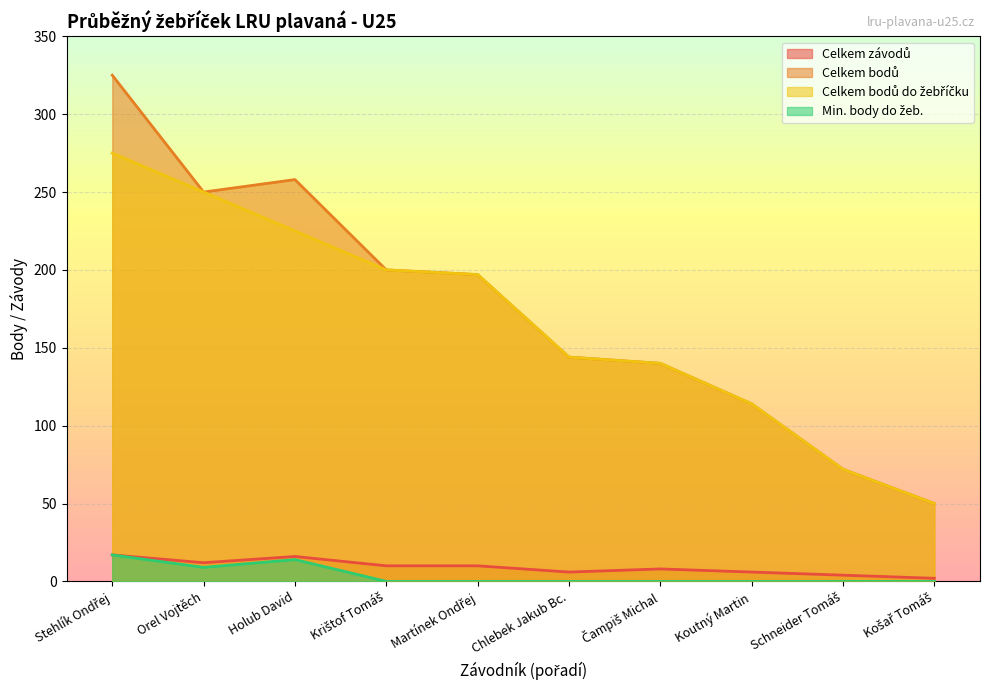

The value of Celkem bodů at Koutný Martin is 41. True or false?

False